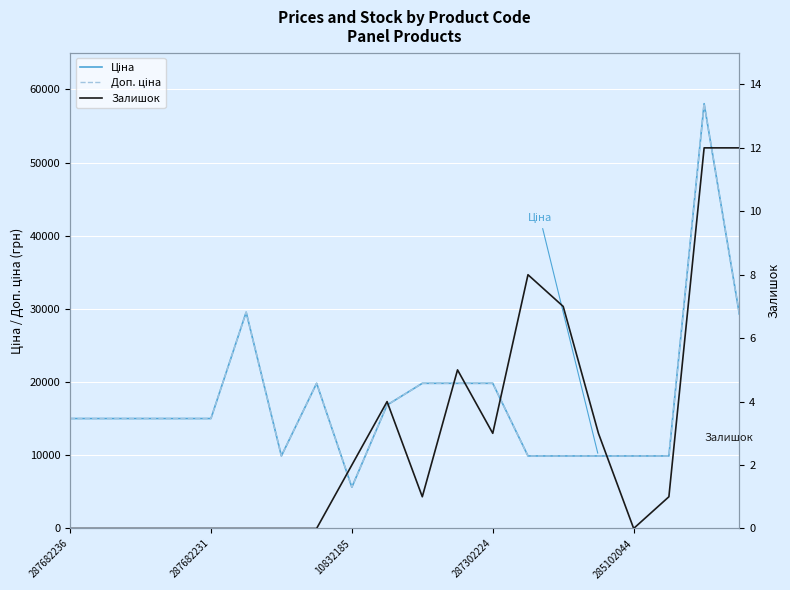

Reading right to left, transcribe all the data shown in this chart.

Ціна: 29294.9	58037.0	9908.5	9908.5	9908.5	9908.5	9908.5	19831.1	19831.1	19831.1	16863.2	5636.0	19831.1	9908.5	29548.9	15019.2	15019.2	15019.2	15019.2	15019.2
Доп. ціна: 29294.9	58037.0	9908.5	9908.5	9908.5	9908.5	9908.5	19831.1	19831.1	19831.1	16863.2	5636.0	19831.1	9908.5	29548.9	15019.2	15019.2	15019.2	15019.2	15019.2
Залишок: 12.0	12.0	1.0	0.0	3.0	7.0	8.0	3.0	5.0	1.0	4.0	2.0	0.0	0.0	0.0	0.0	0.0	0.0	0.0	0.0